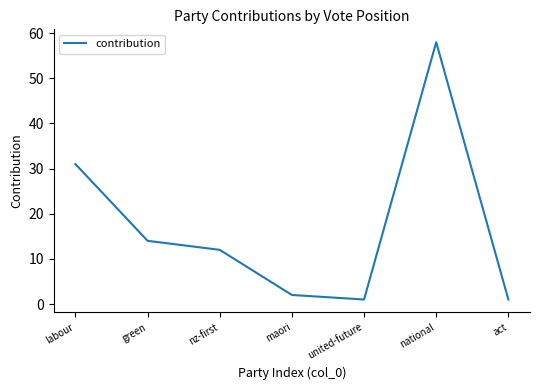

What is the ratio of the value at nz-first to the value at green?

0.9